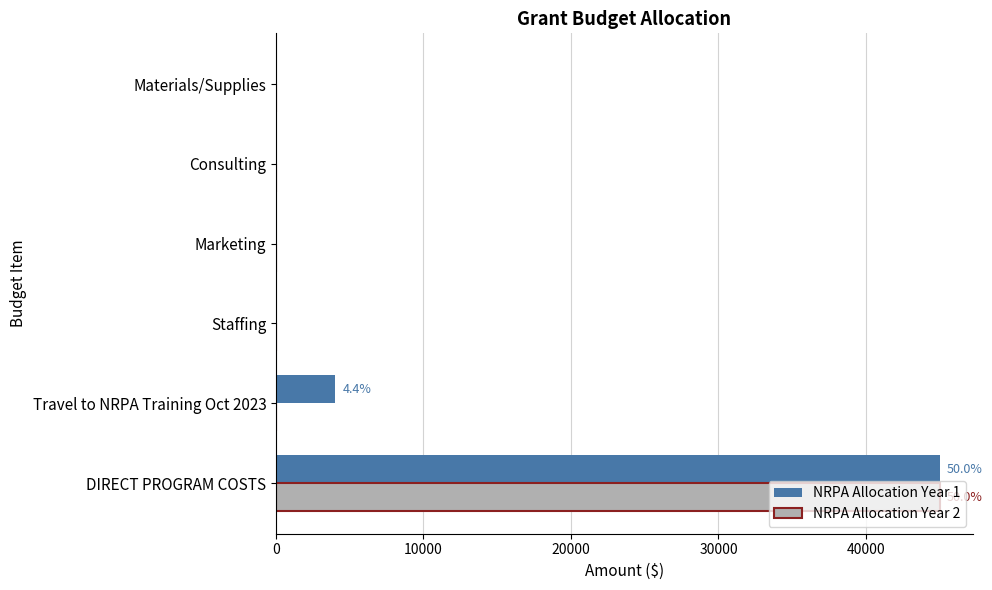

What is the greatest value displayed?

45000